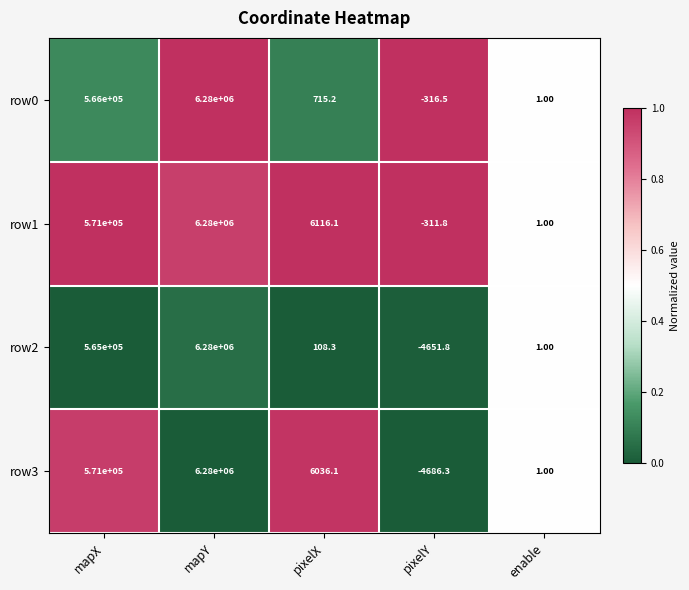

What is the sum of the row2 values at enable and mapY?

6280001.0